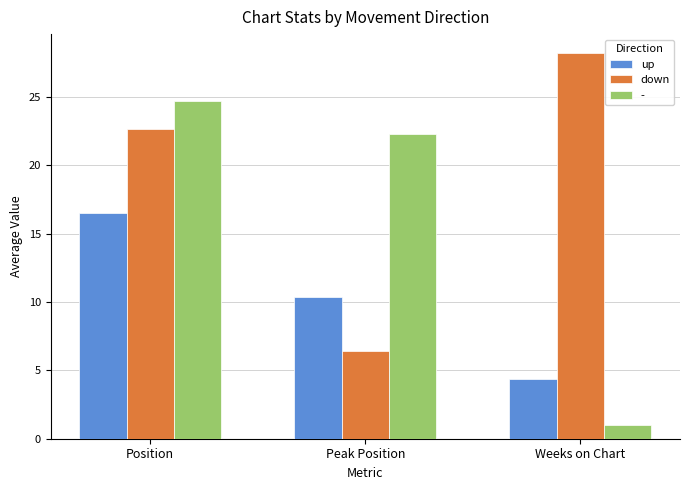

Reading right to left, list all the values displayed in this chart.

up: Weeks on Chart=4.4	Peak Position=10.4	Position=16.5
down: Weeks on Chart=28.2	Peak Position=6.4	Position=22.7
-: Weeks on Chart=1.0	Peak Position=22.3	Position=24.7